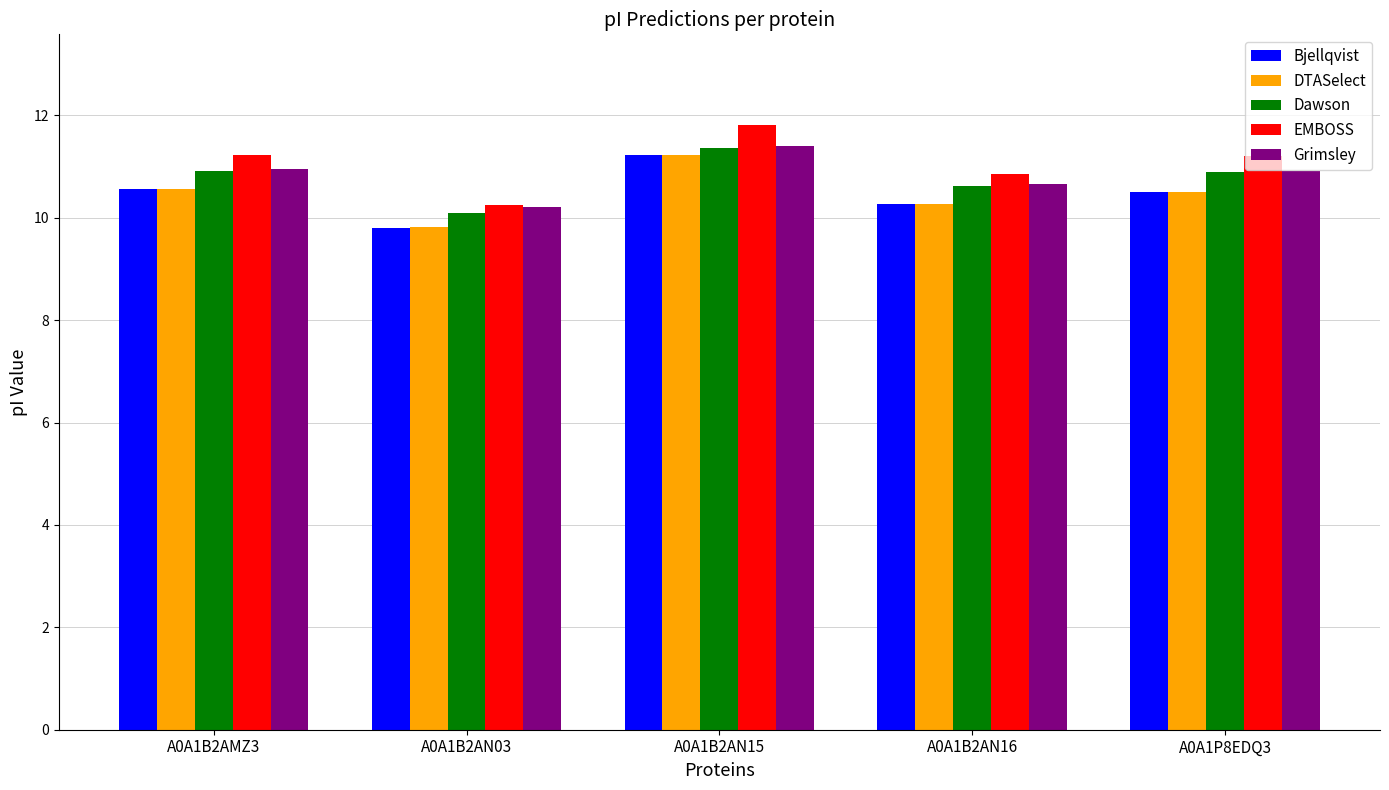

What is the difference between the highest and lowest values at A0A1B2AMZ3?

0.7